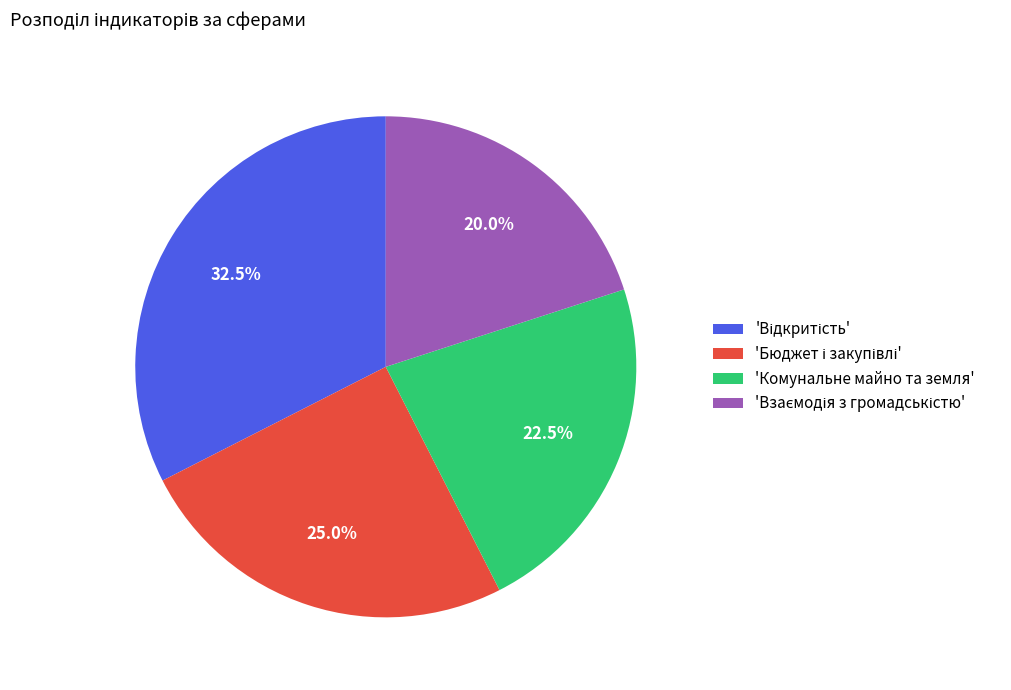

Is there a majority slice in this chart?

No